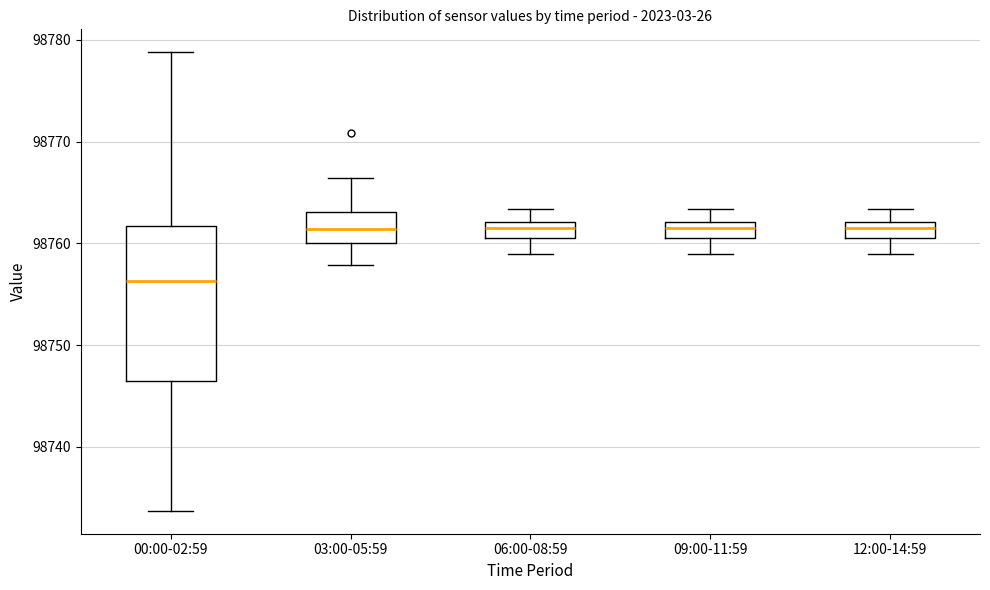

Reading left to right, transcribe this box plot: for each box, give where its median line is, the range the box spans, and where its two whiskers end, as read against the y-axis. The values are not printed on the chart, so give them approximately, as read against the axis.

00:00-02:59: median 98756, box 98747 to 98762, whiskers 98734 to 98779
03:00-05:59: median 98761, box 98760 to 98763, whiskers 98758 to 98766
06:00-08:59: median 98762 (inside the box), box 98761 to 98762, whiskers 98759 to 98763
09:00-11:59: median 98762 (inside the box), box 98761 to 98762, whiskers 98759 to 98763
12:00-14:59: median 98762 (inside the box), box 98761 to 98762, whiskers 98759 to 98763